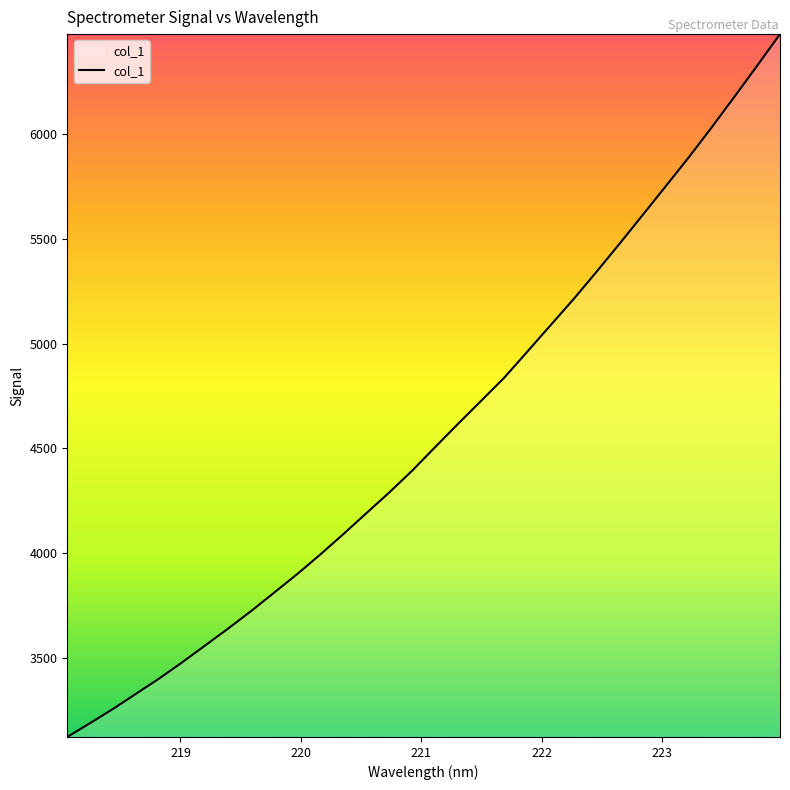

True or false: there are more than 2 points higher than both neighbors.

False